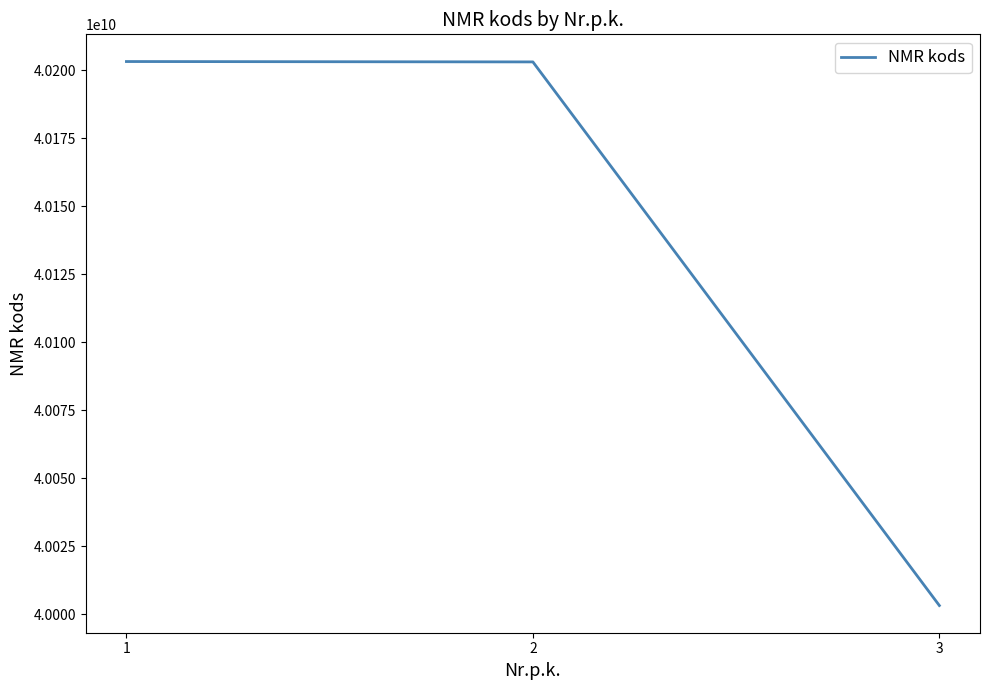

Is it true that the value at 1 is 40203184107?

True